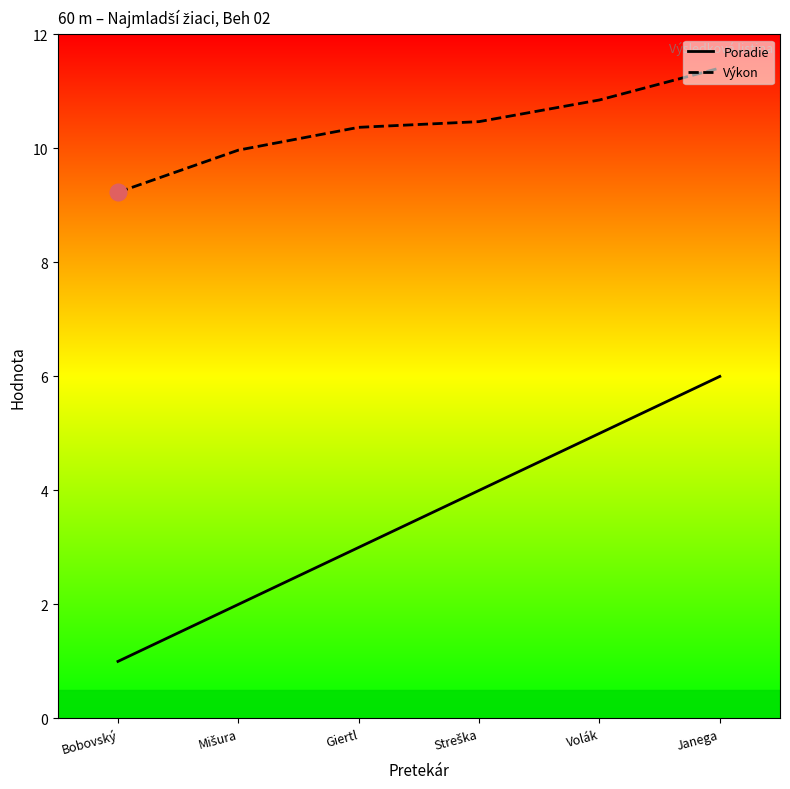

Which series has the largest total across all categories?

Výkon